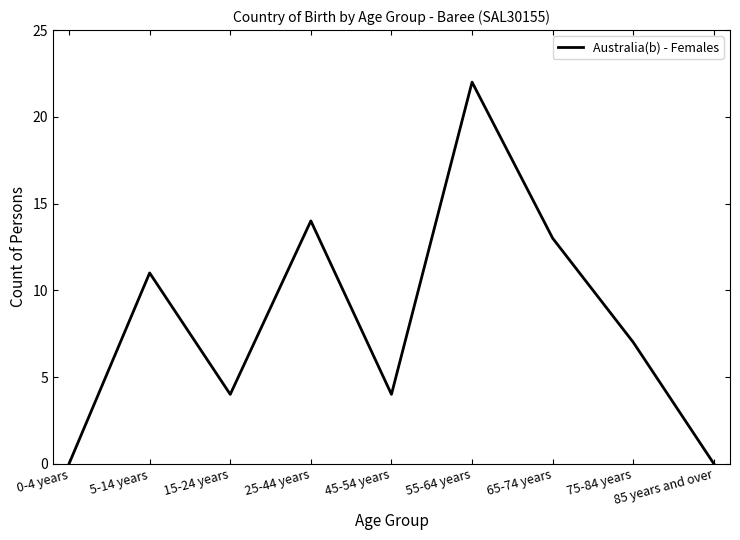

Reading left to right, transcribe all the data shown in this chart.

0	11	4	14	4	22	13	7	0